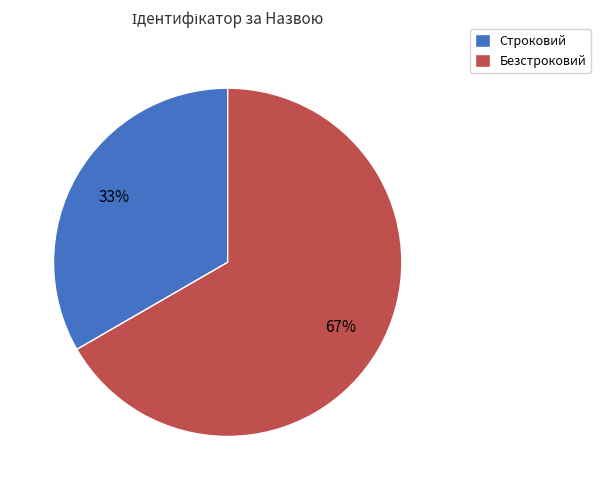

What is the largest slice in the pie chart?

Безстроковий